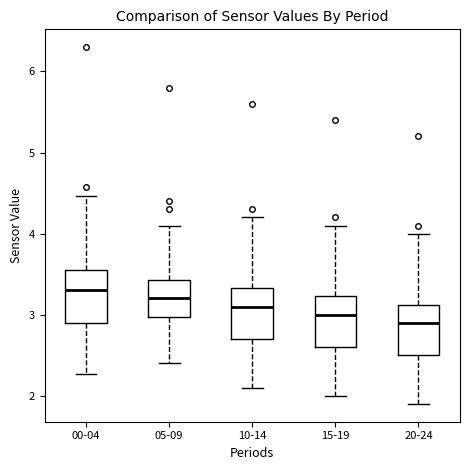

Reading left to right, read every box against the y-axis: the position of its median line, the range the box covers, and the ends of its whiskers. The values are not printed on the chart, so give them approximately, as read against the axis.

00-04: median 3.3, box 2.9 to 3.5, whiskers 2.3 to 4.5
05-09: median 3.2, box 3.0 to 3.4, whiskers 2.4 to 4.1
10-14: median 3.1, box 2.7 to 3.3, whiskers 2.1 to 4.2
15-19: median 3.0, box 2.6 to 3.2, whiskers 2.0 to 4.1
20-24: median 2.9, box 2.5 to 3.1, whiskers 1.9 to 4.0